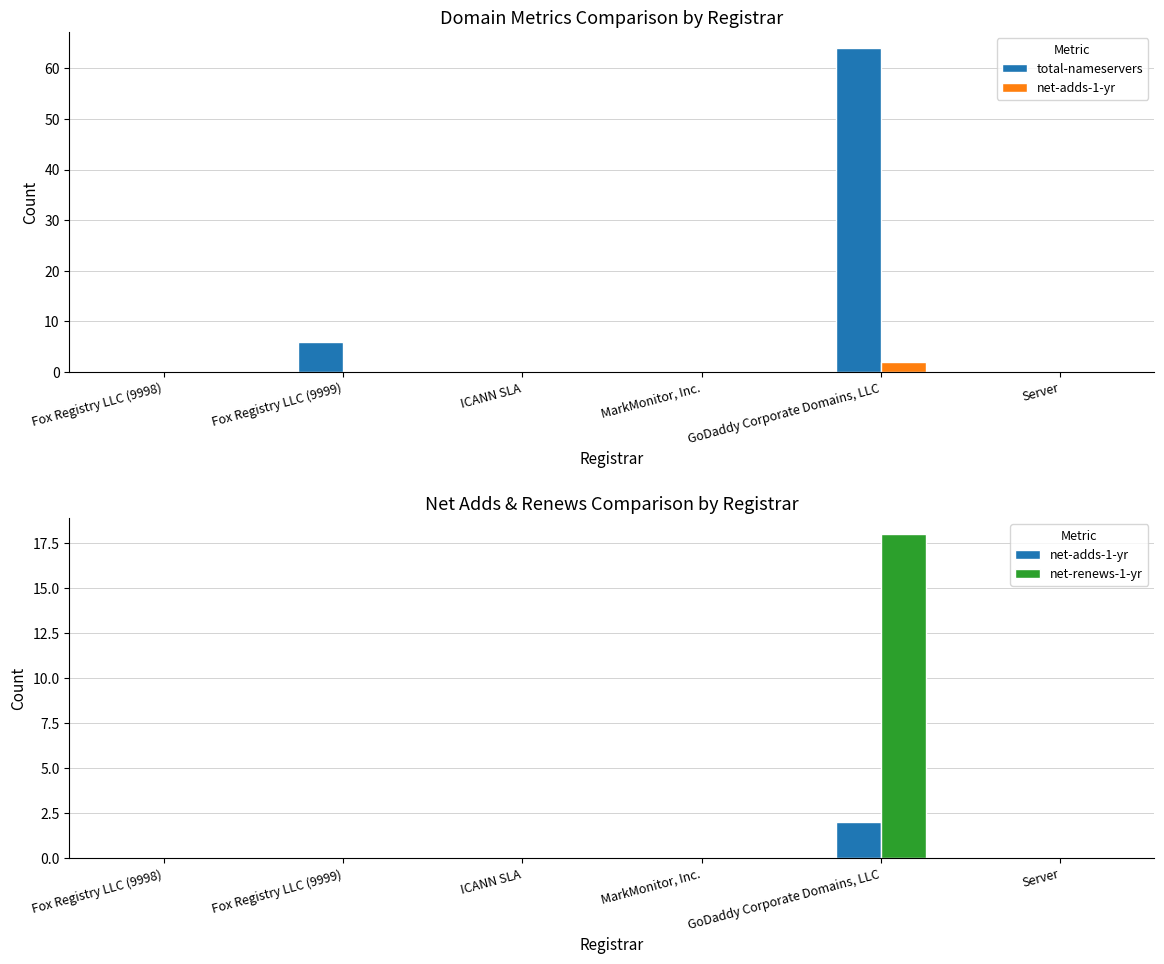

How many values in the total-nameservers series exceed 0?

2